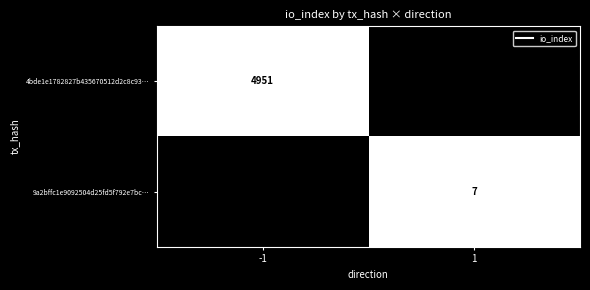

At which label does 9a2bffc1e9092504d25fd5f792e7bc… reach its minimum?

-1